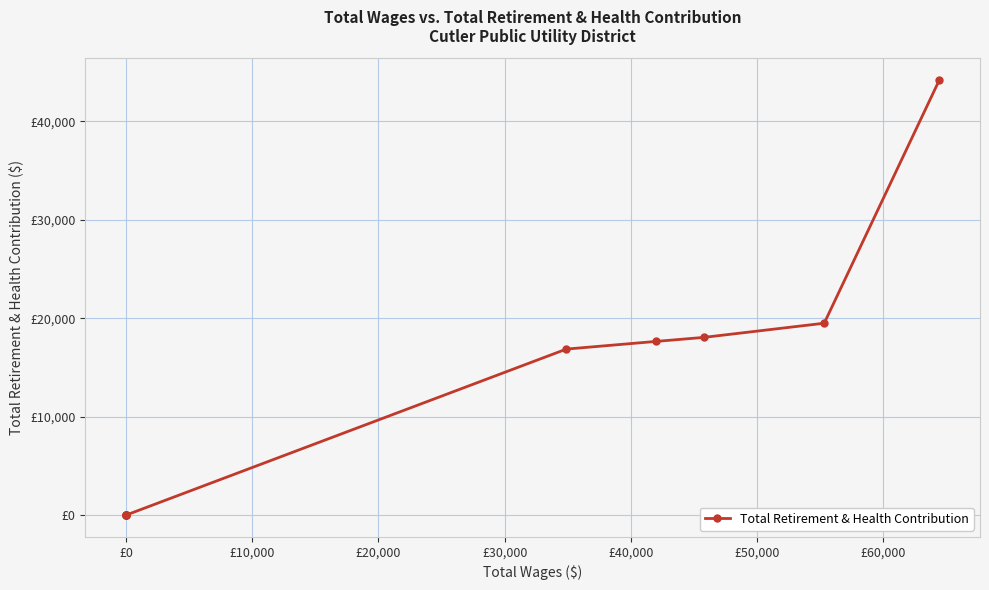

How many lines are shown in the chart?

1